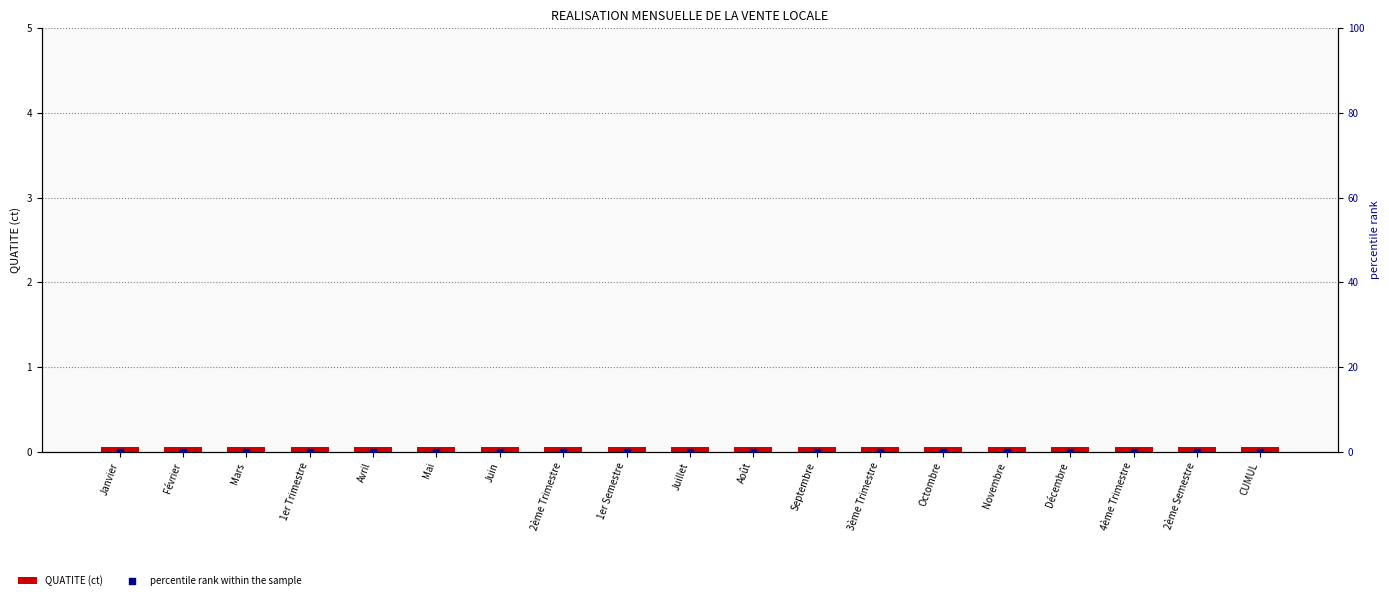

Is the value of QUATITE (ct) at Mai greater than the value of percentile rank within the sample at Janvier?

Yes